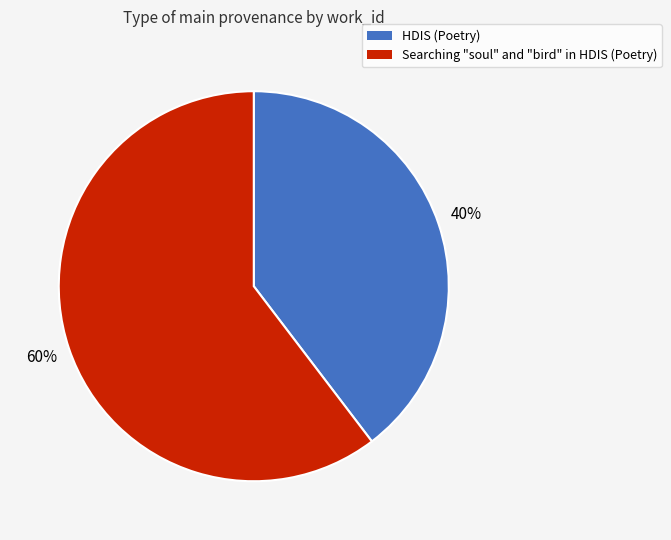

To the nearest percent, what is the average slice percentage?

50%